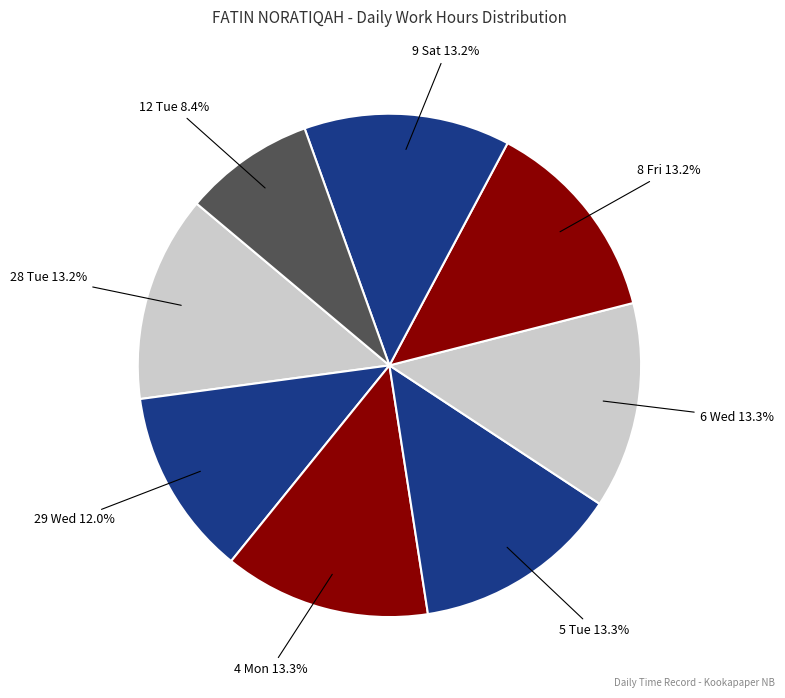

How many segments does this pie chart have?

8